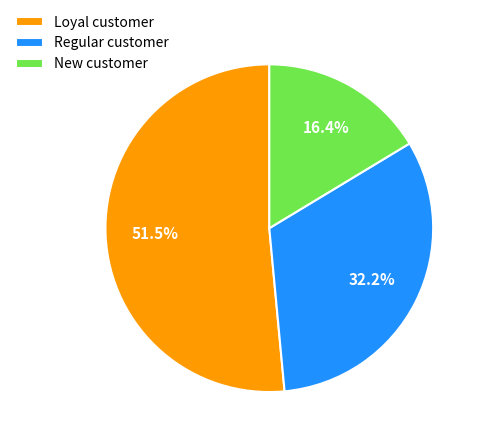

How much of the chart is everything except New customer?

83.6%